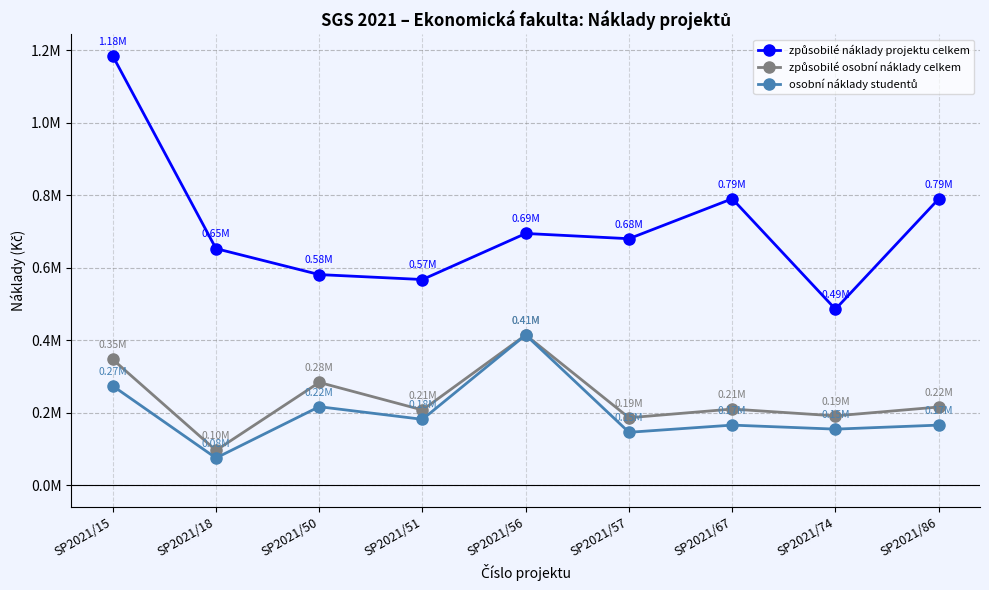

Is the value of osobní náklady studentů at SP2021/57 greater than the value of způsobilé náklady projektu celkem at SP2021/51?

No